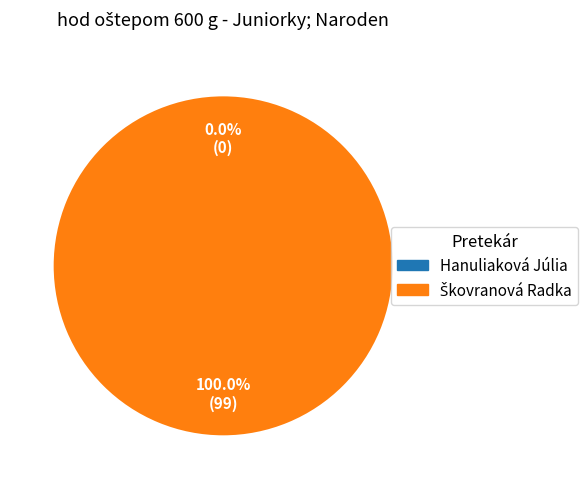

Which slice is the largest?

Škovranová Radka